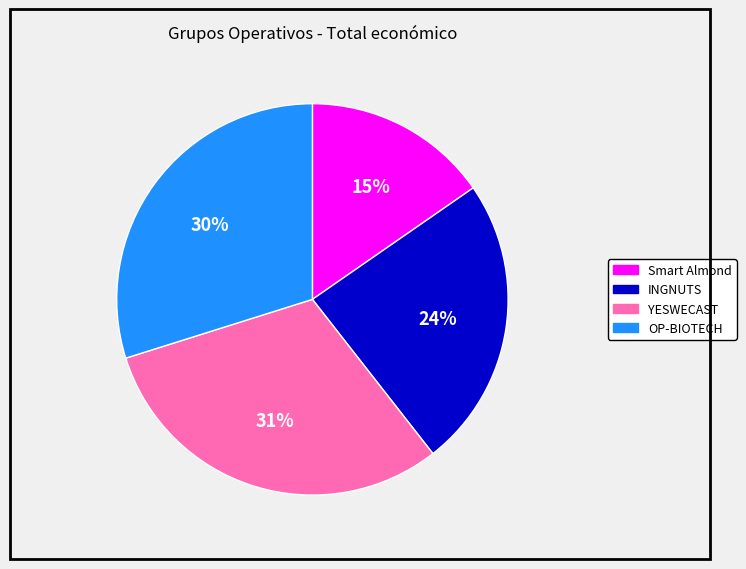

Count the number of slices in the pie.

4